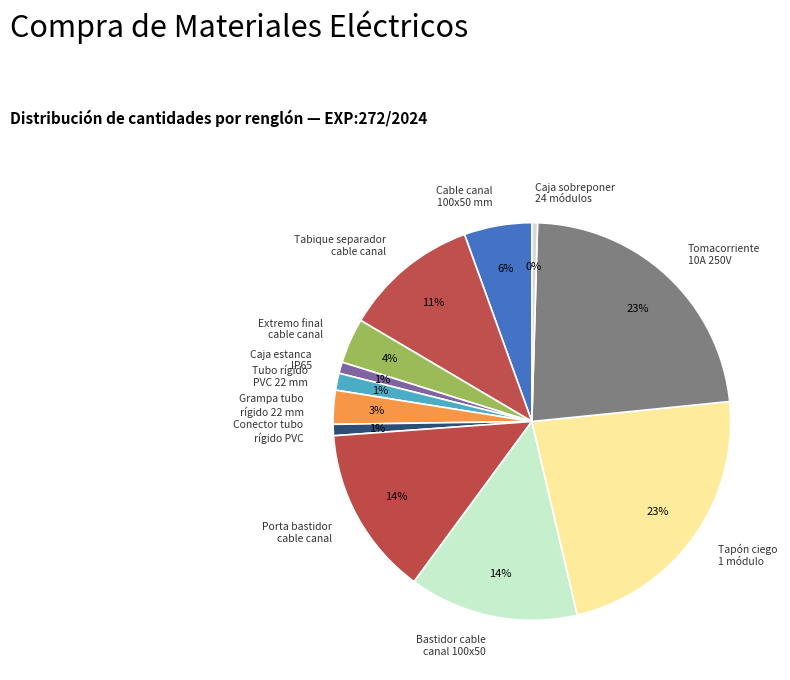

Combined, do Caja estanca IP65 and Tubo rígido PVC 22 mm account for over 50%?

No